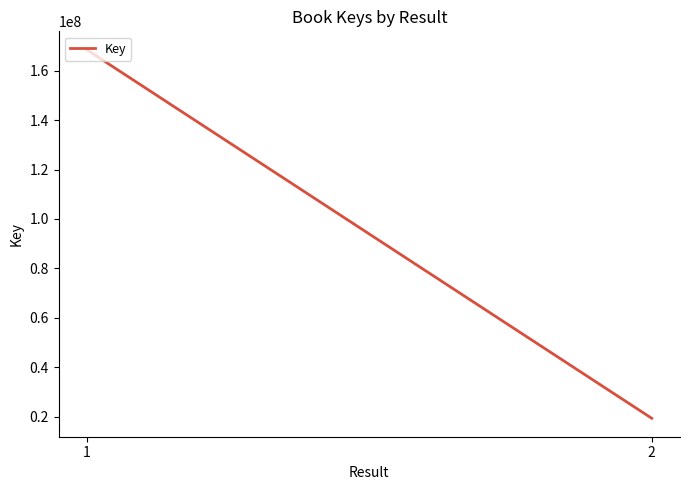

Rank the categories by value from highest to lowest.

1, 2